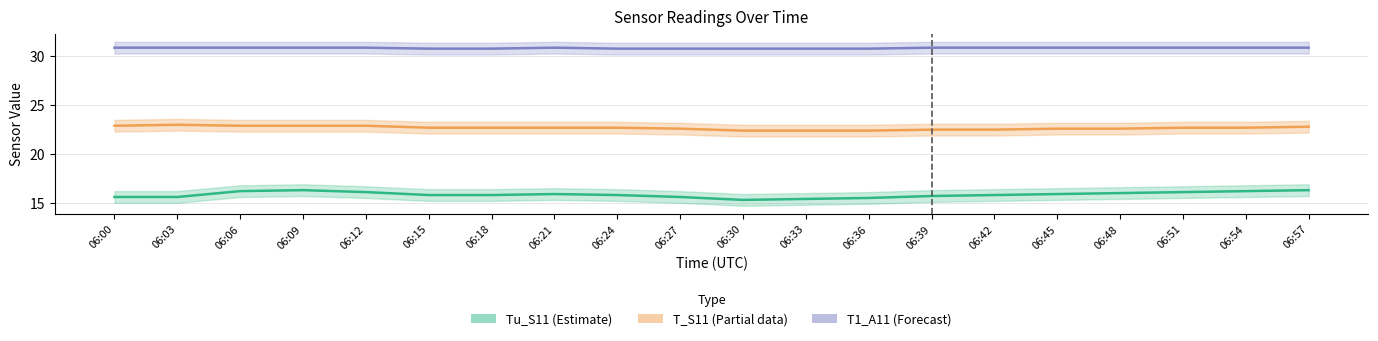

Reading left to right, list all the values displayed in this chart.

Tu_S11 (Estimate): 06:00=15.6	06:03=15.6	06:06=16.2	06:09=16.3	06:12=16.1	06:15=15.8	06:18=15.8	06:21=15.9	06:24=15.8	06:27=15.6	06:30=15.3	06:33=15.4	06:36=15.5	06:39=15.7	06:42=15.8	06:45=15.9	06:48=16.0	06:51=16.1	06:54=16.2	06:57=16.3
T_S11 (Partial): 06:00=22.9	06:03=23.0	06:06=22.9	06:09=22.9	06:12=22.9	06:15=22.7	06:18=22.7	06:21=22.7	06:24=22.7	06:27=22.6	06:30=22.4	06:33=22.4	06:36=22.4	06:39=22.5	06:42=22.5	06:45=22.6	06:48=22.6	06:51=22.7	06:54=22.7	06:57=22.8
T1_A11 (Forecast): 06:00=30.9	06:03=30.9	06:06=30.9	06:09=30.9	06:12=30.9	06:15=30.8	06:18=30.8	06:21=30.9	06:24=30.8	06:27=30.8	06:30=30.8	06:33=30.8	06:36=30.8	06:39=30.9	06:42=30.9	06:45=30.9	06:48=30.9	06:51=30.9	06:54=30.9	06:57=30.9